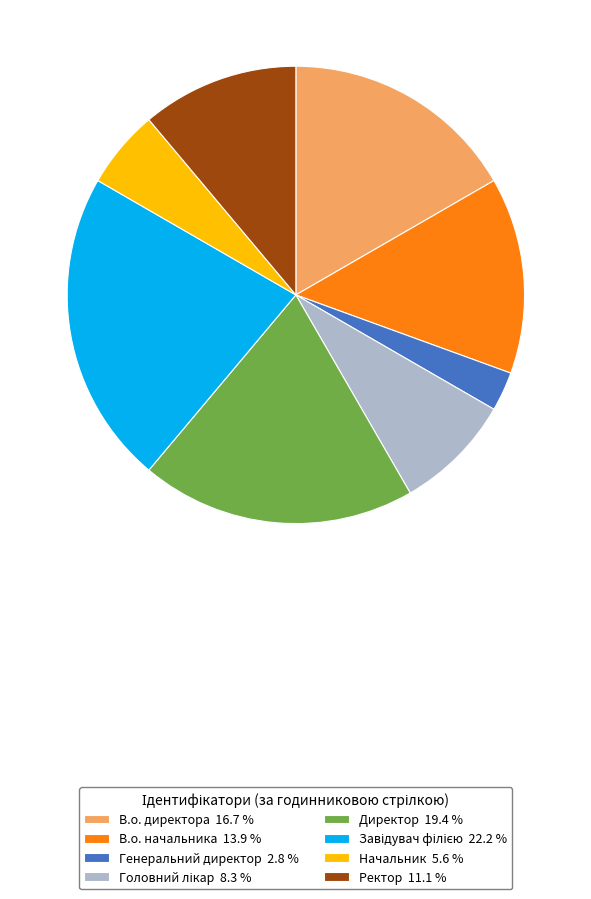

What is the smallest slice in the pie chart?

Генеральний директор